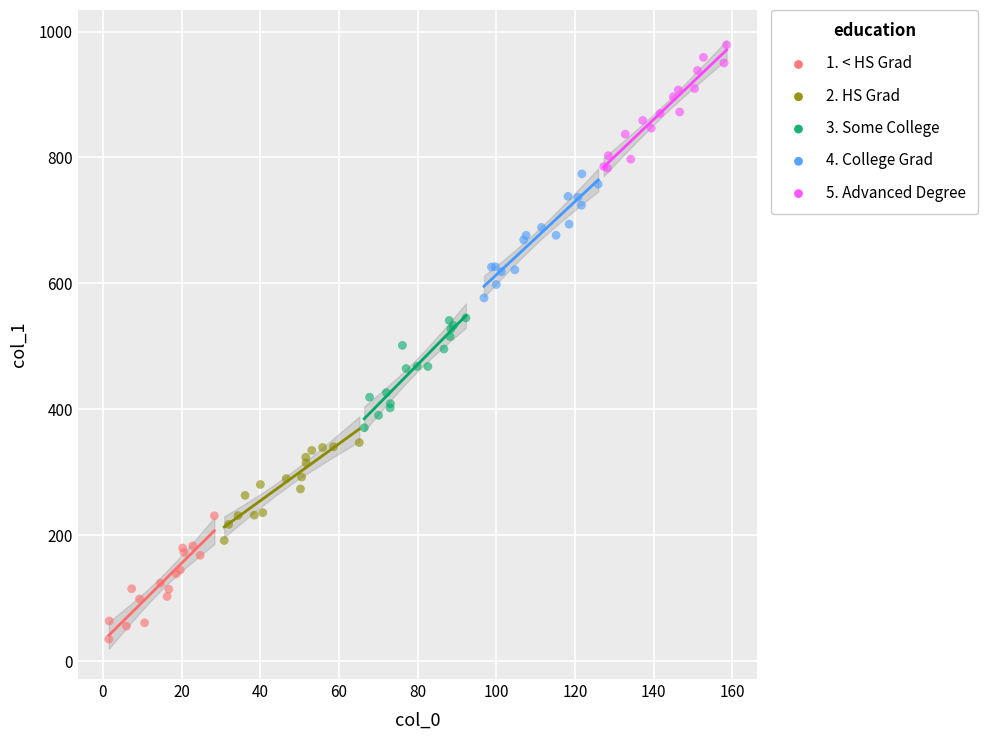

Which series reaches the minimum Y coordinate?

1. < HS Grad